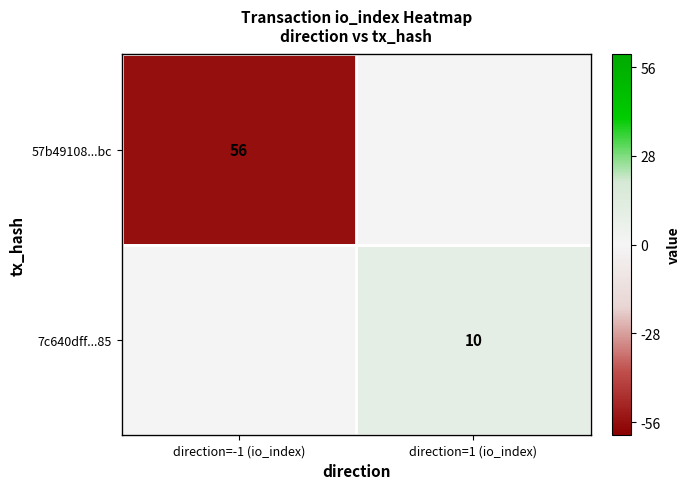

Is it true that 57b49108...bc equals 56 at direction=-1 (io_index)?

True